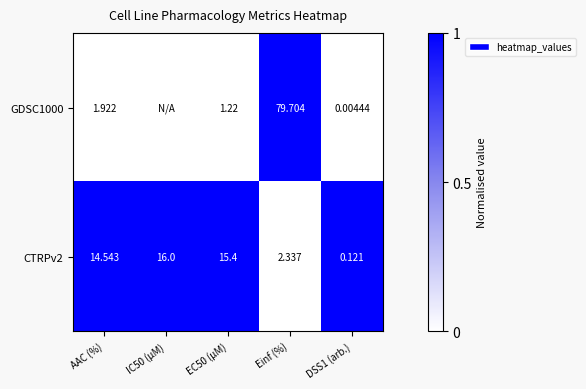

Is the value of CTRPv2 at EC50 (µM) greater than the value of GDSC1000 at DSS1 (arb.)?

Yes